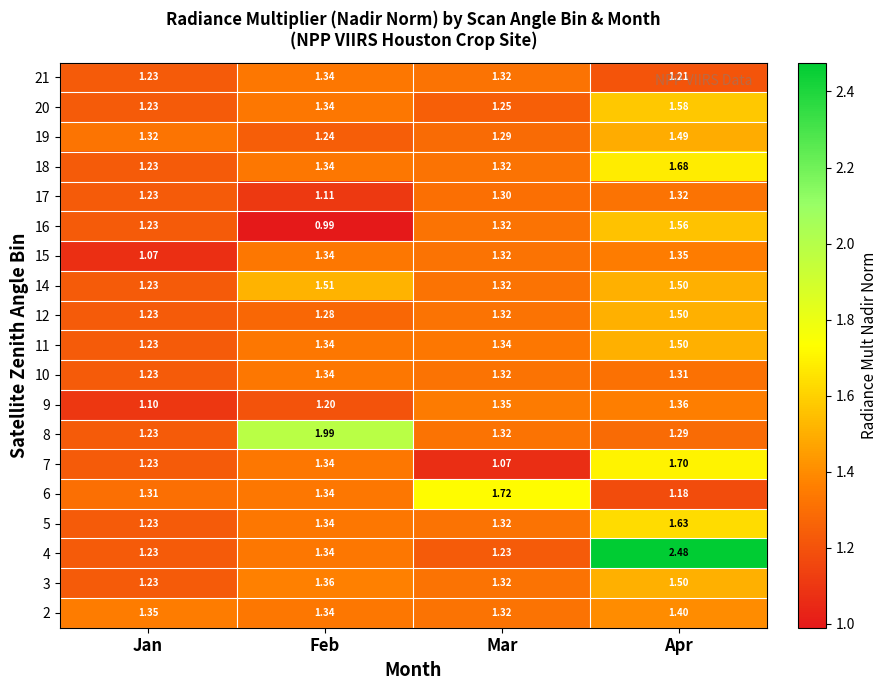

At which category does the chart reach its peak across all series?

Apr